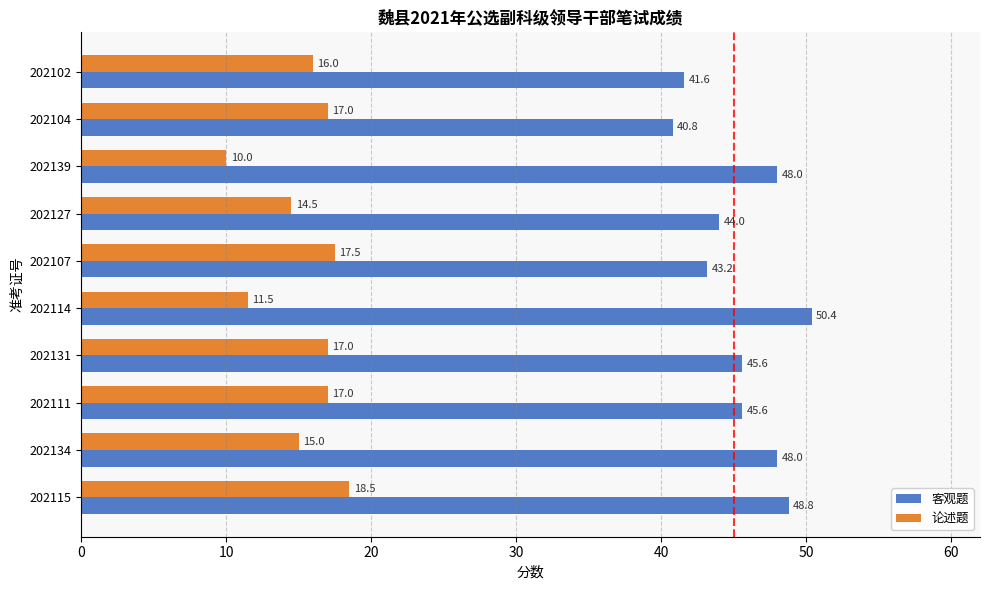

What is the spread (max minus min) of values at 202111?

28.6